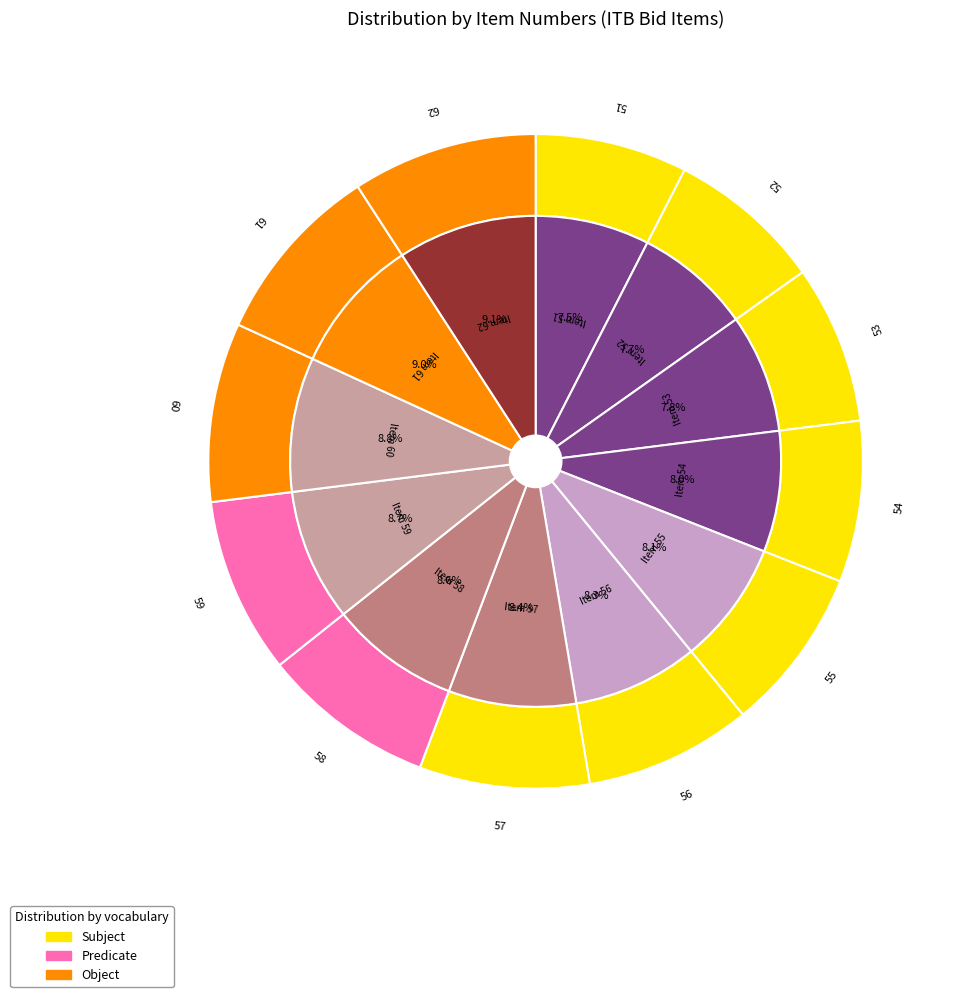

Which category has the biggest portion of the pie?

Item 62